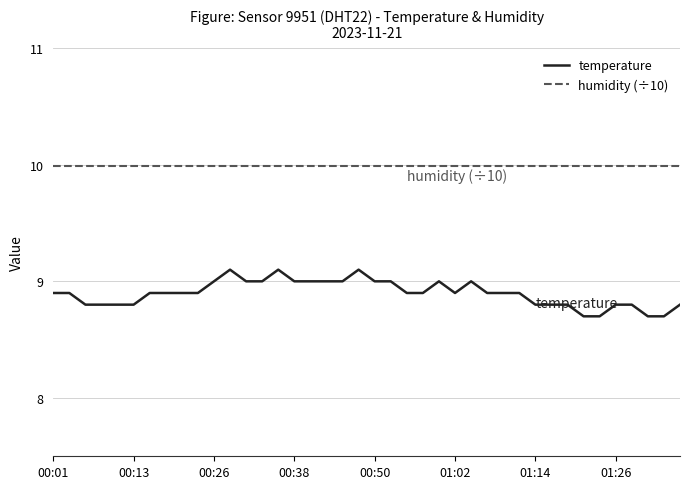

Rank the series by their maximum value, from highest to lowest.

humidity (÷10), temperature